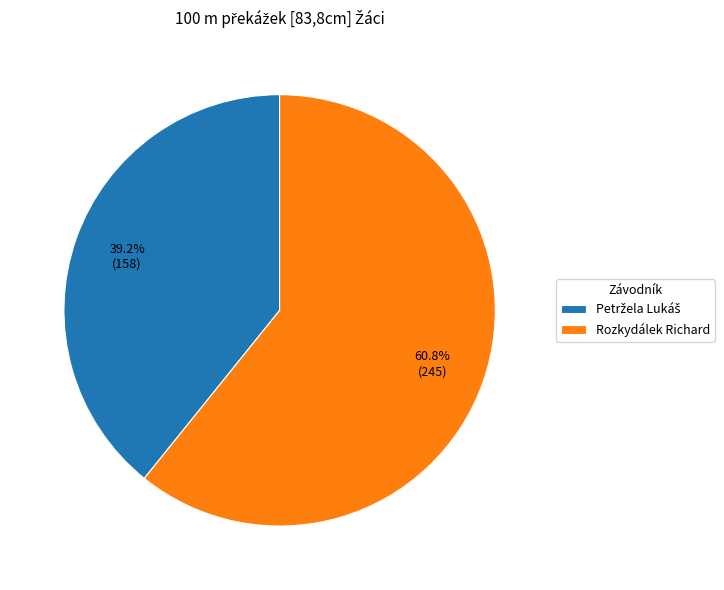

Is there any slice that represents more than half of the pie?

Yes